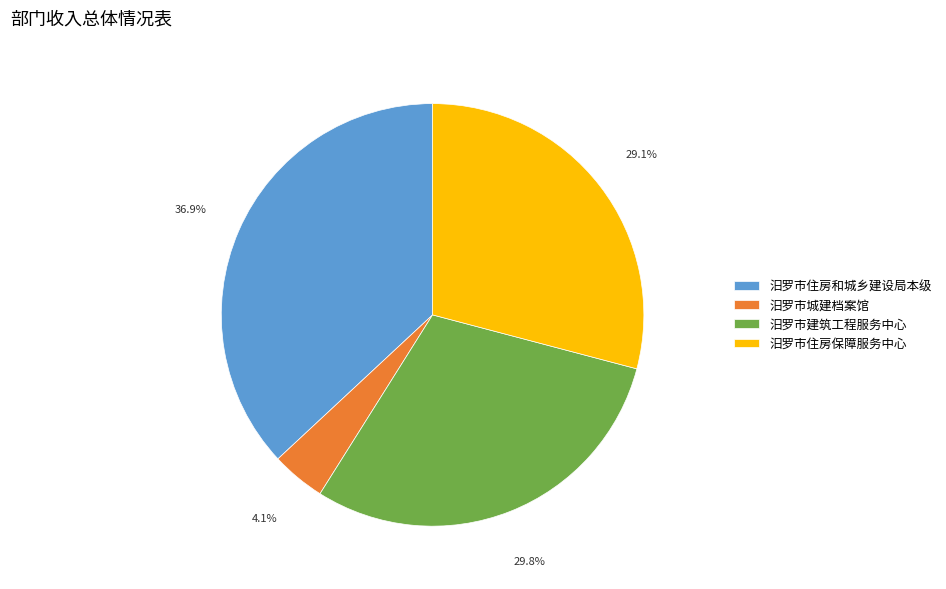

To the nearest percent, what is the combined percentage of 汨罗市住房和城乡建设局本级 and 汨罗市建筑工程服务中心?

67%